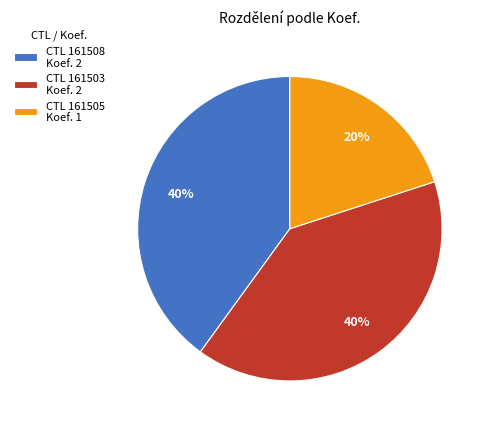

Which slice is the smallest?

CTL 161505 Koef. 1